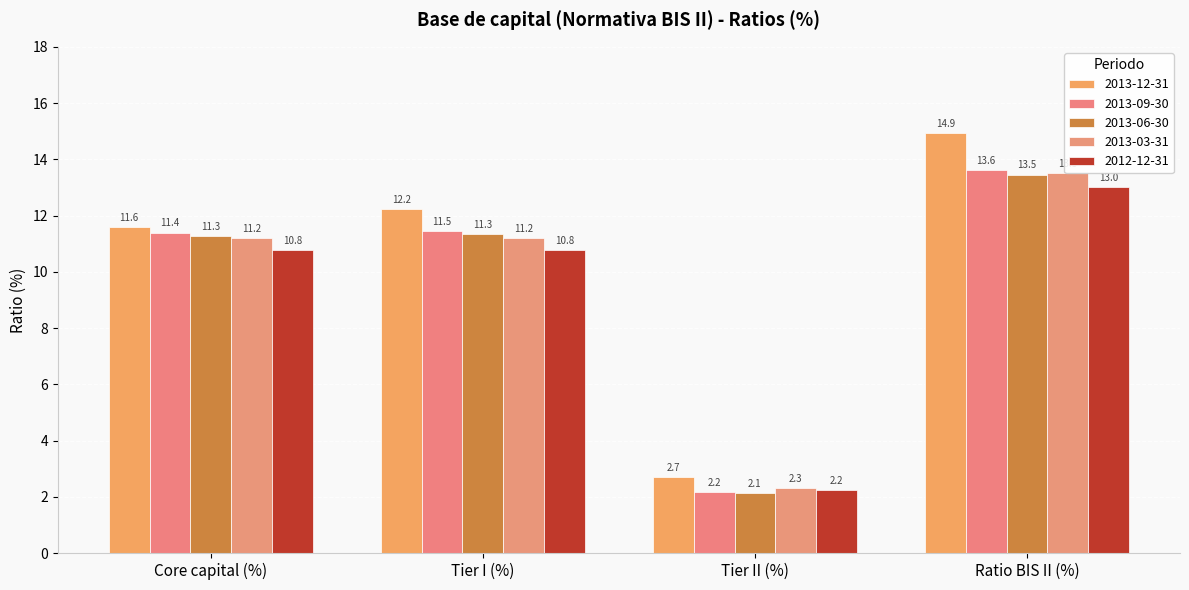

How many groups of bars are there?

4